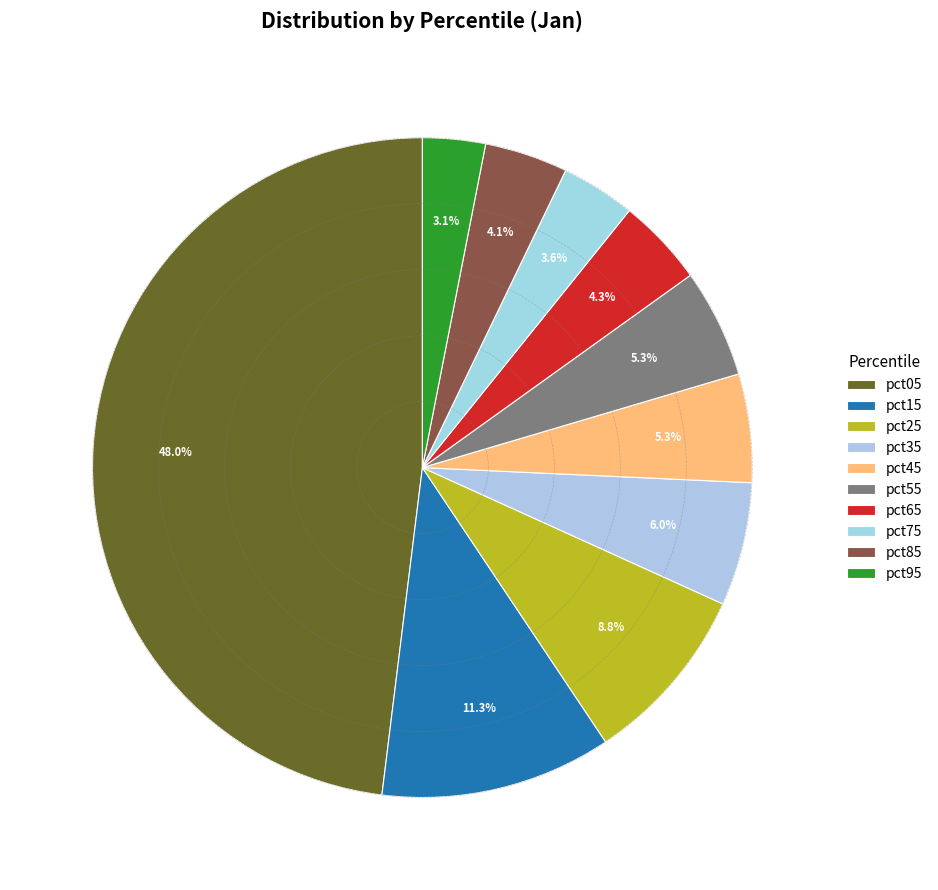

How many segments does this pie chart have?

10